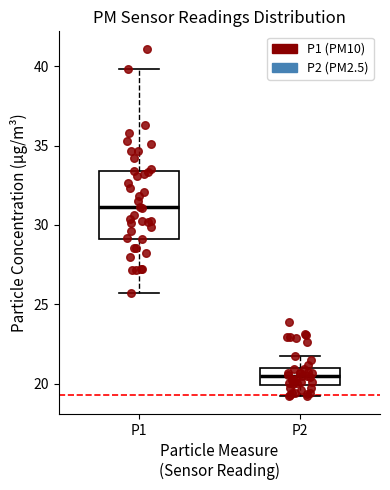

Which box's median line is the lowest?

P2